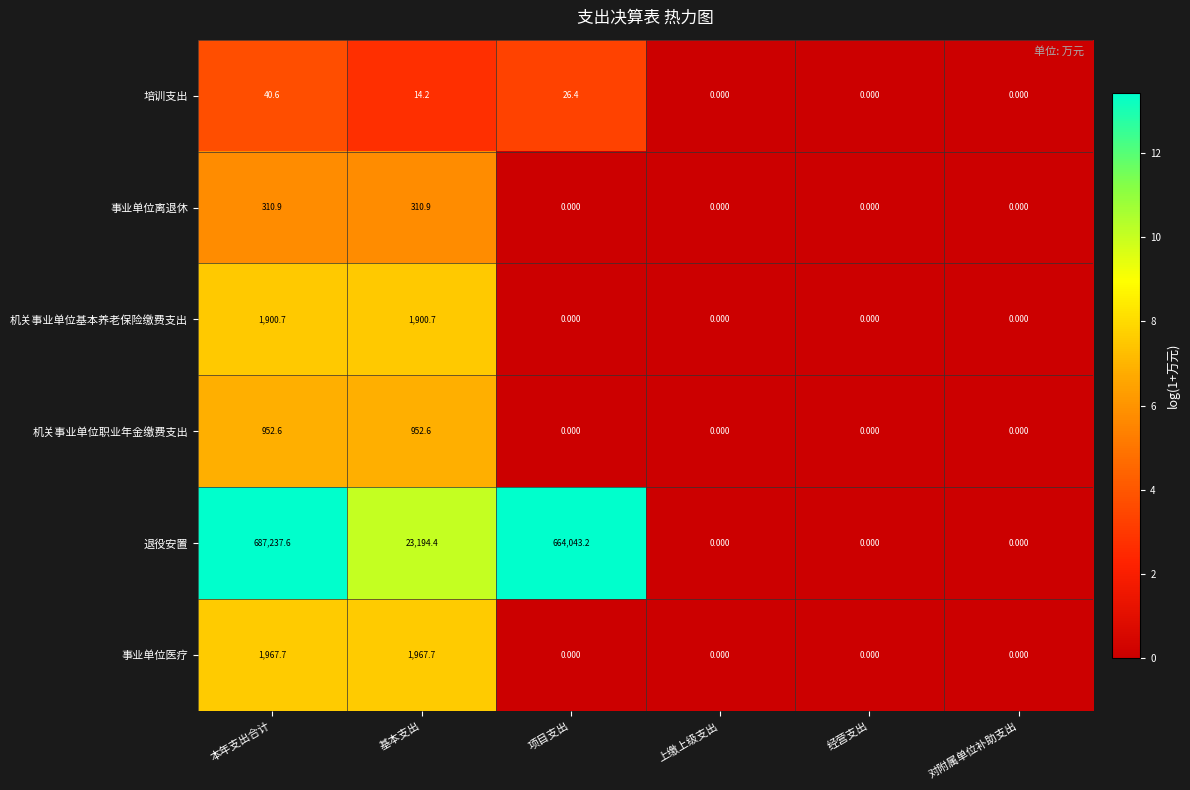

Where does the 退役安置 series first go above 23194?

本年支出合计